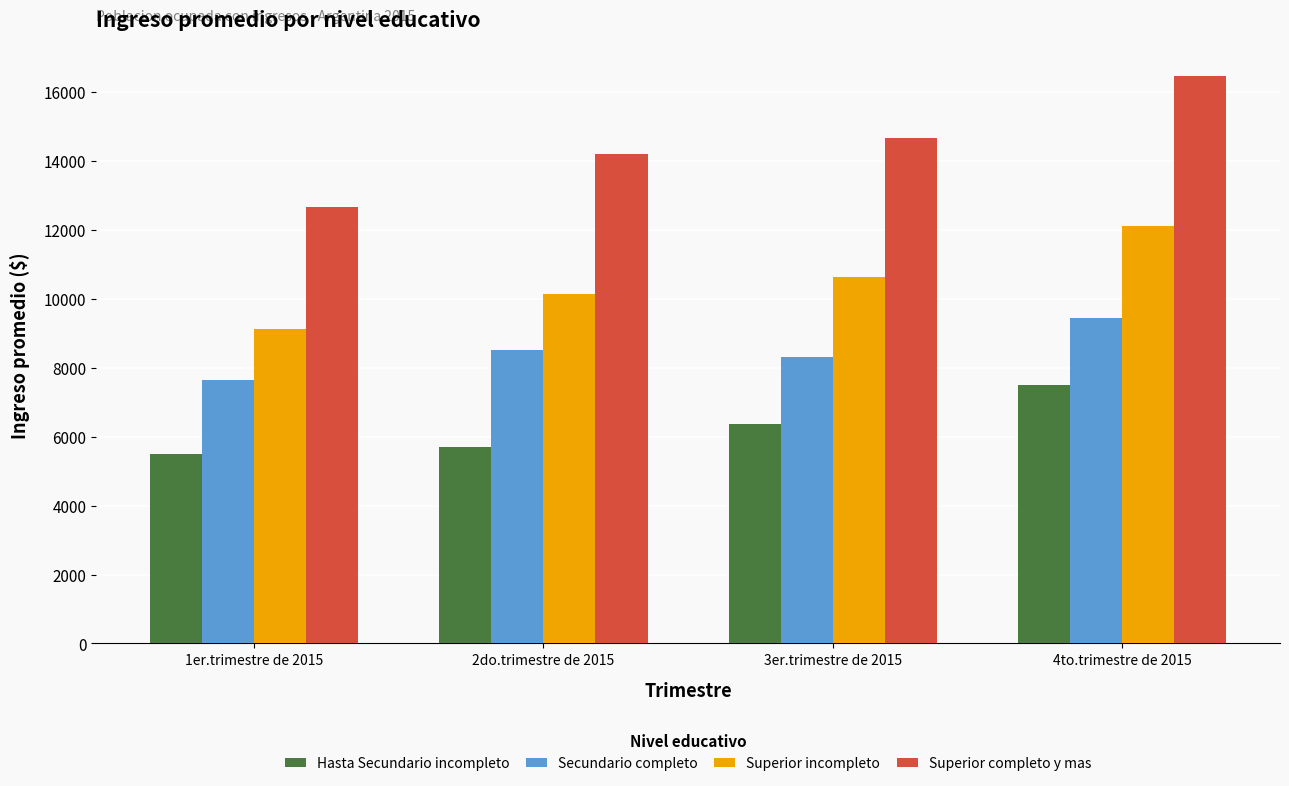

What is the average value of the Superior completo y mas series?

14501.4